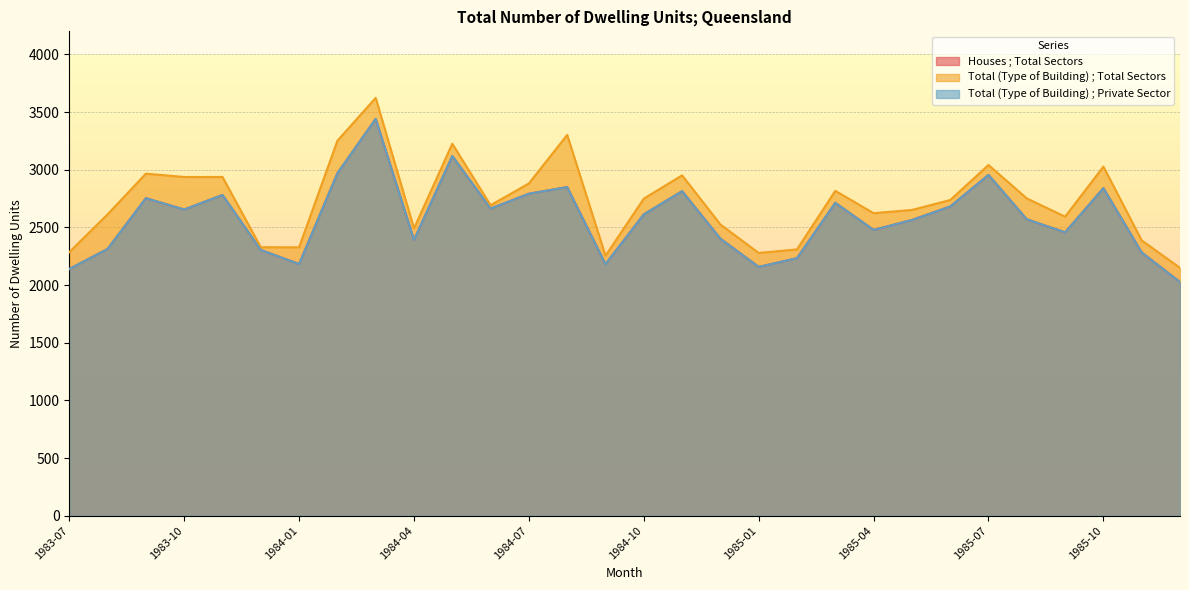

How many interior local peaks does the Total (Type of Building) ; Private Sector series have?

9